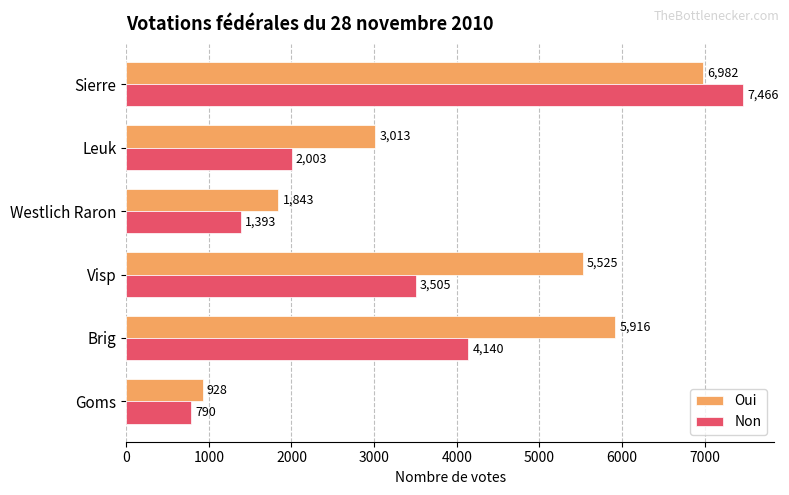

Rank the series at Leuk from lowest to highest value.

Non, Oui